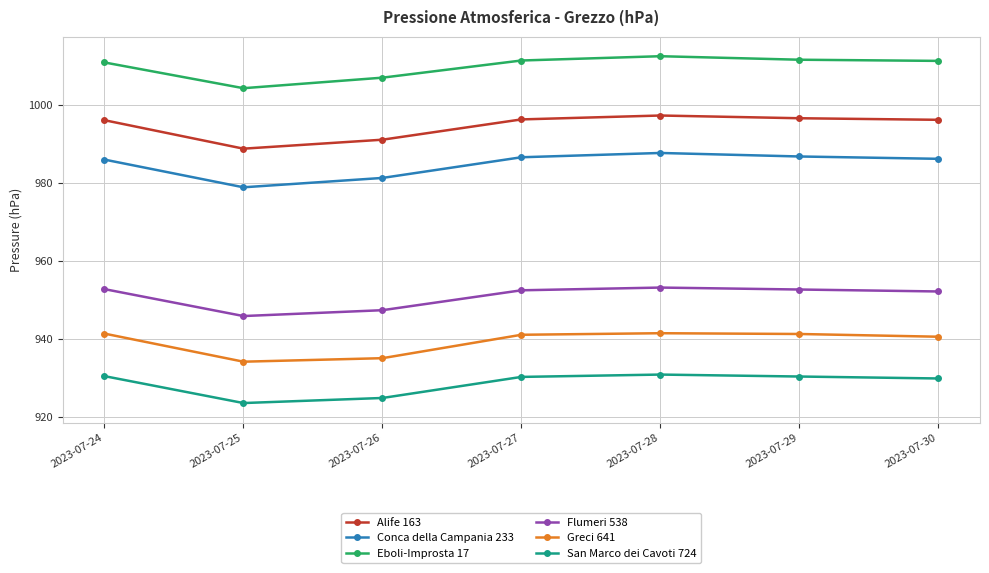

Which series has the largest total across all categories?

Eboli-Improsta 17